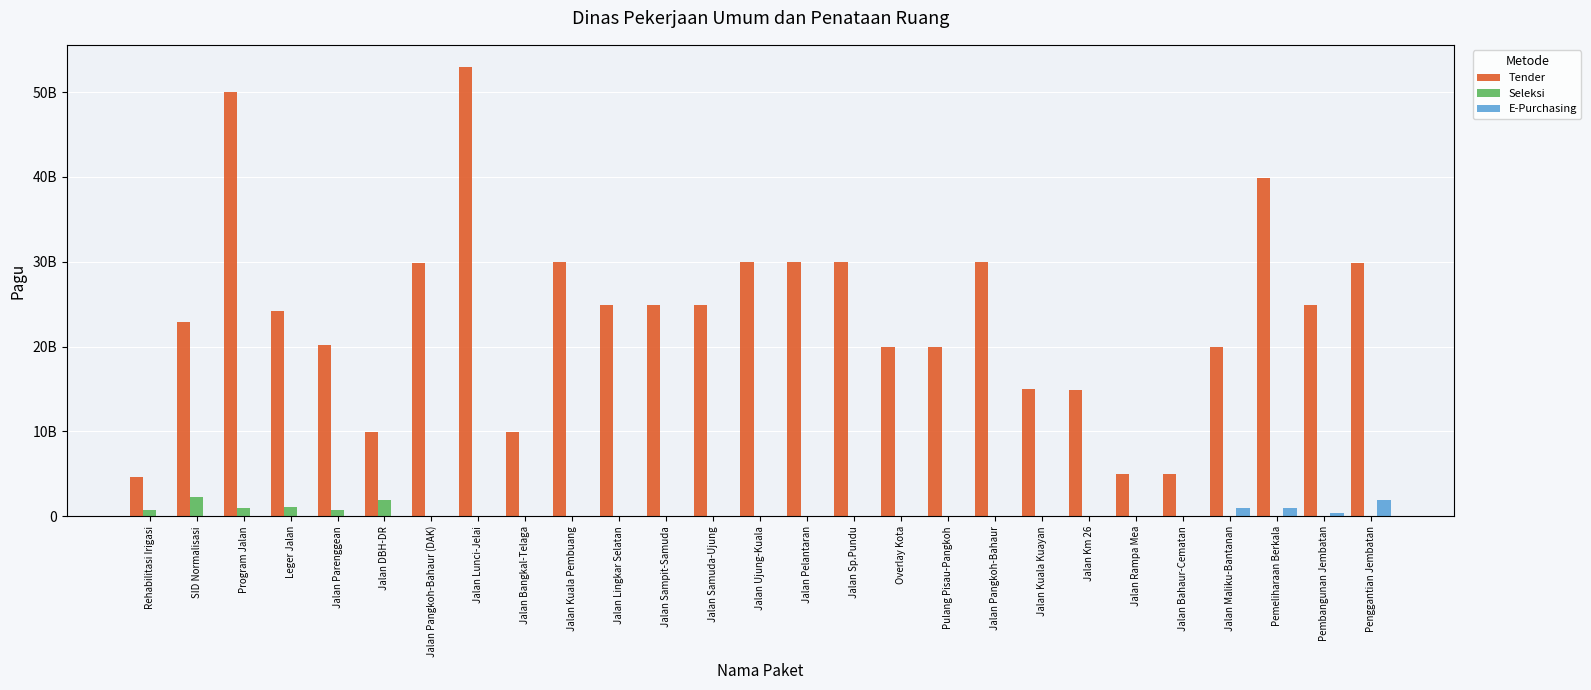

What is the total value across all series at Pulang Pisau-Pangkoh?

19935500000